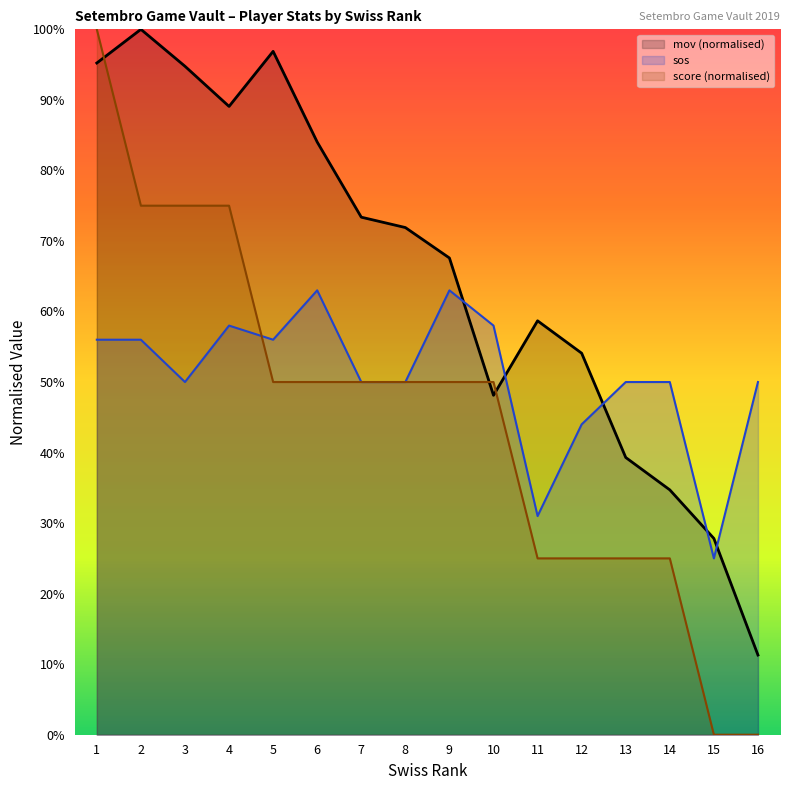

How many score values are between 0 and 1?

16